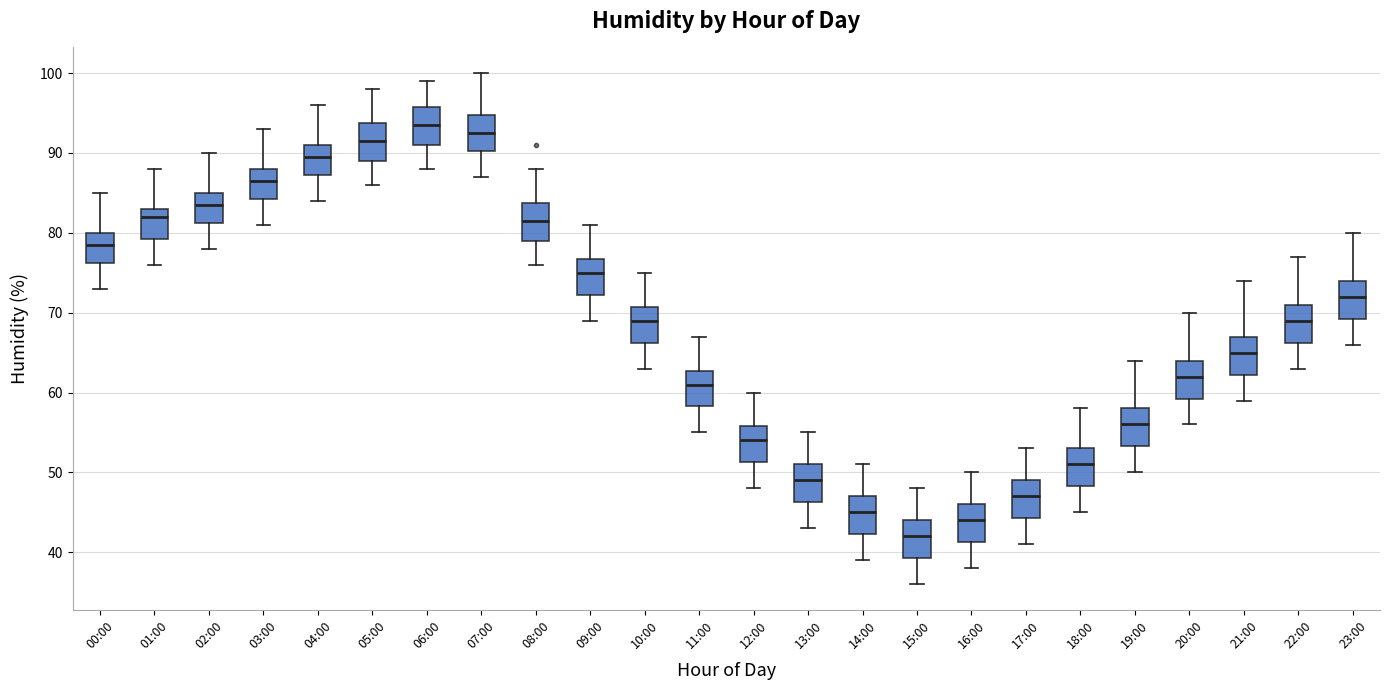

Reading left to right, read every box against the y-axis: the position of its median line, the range the box covers, and the ends of its whiskers. The values are not printed on the chart, so give them approximately, as read against the axis.

00:00: median 79, box 76 to 80, whiskers 73 to 85
01:00: median 82, box 79 to 83, whiskers 76 to 88
02:00: median 84, box 81 to 85, whiskers 78 to 90
03:00: median 87, box 84 to 88, whiskers 81 to 93
04:00: median 90, box 87 to 91, whiskers 84 to 96
05:00: median 92, box 89 to 94, whiskers 86 to 98
06:00: median 94, box 91 to 96, whiskers 88 to 99
07:00: median 93, box 90 to 95, whiskers 87 to 100
08:00: median 82, box 79 to 84, whiskers 76 to 88
09:00: median 75, box 72 to 77, whiskers 69 to 81
10:00: median 69, box 66 to 71, whiskers 63 to 75
11:00: median 61, box 58 to 63, whiskers 55 to 67
12:00: median 54, box 51 to 56, whiskers 48 to 60
13:00: median 49, box 46 to 51, whiskers 43 to 55
14:00: median 45, box 42 to 47, whiskers 39 to 51
15:00: median 42, box 39 to 44, whiskers 36 to 48
16:00: median 44, box 41 to 46, whiskers 38 to 50
17:00: median 47, box 44 to 49, whiskers 41 to 53
18:00: median 51, box 48 to 53, whiskers 45 to 58
19:00: median 56, box 53 to 58, whiskers 50 to 64
20:00: median 62, box 59 to 64, whiskers 56 to 70
21:00: median 65, box 62 to 67, whiskers 59 to 74
22:00: median 69, box 66 to 71, whiskers 63 to 77
23:00: median 72, box 69 to 74, whiskers 66 to 80